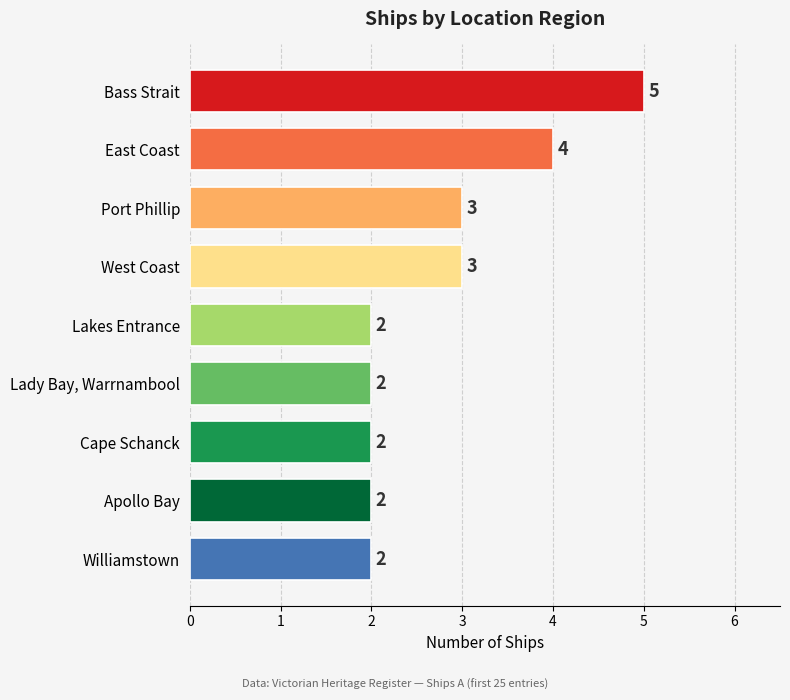

Reading top to bottom, transcribe all the data shown in this chart.

Bass Strait=5	East Coast=4	Port Phillip=3	West Coast=3	Lakes Entrance=2	Lady Bay, Warrnambool=2	Cape Schanck=2	Apollo Bay=2	Williamstown=2